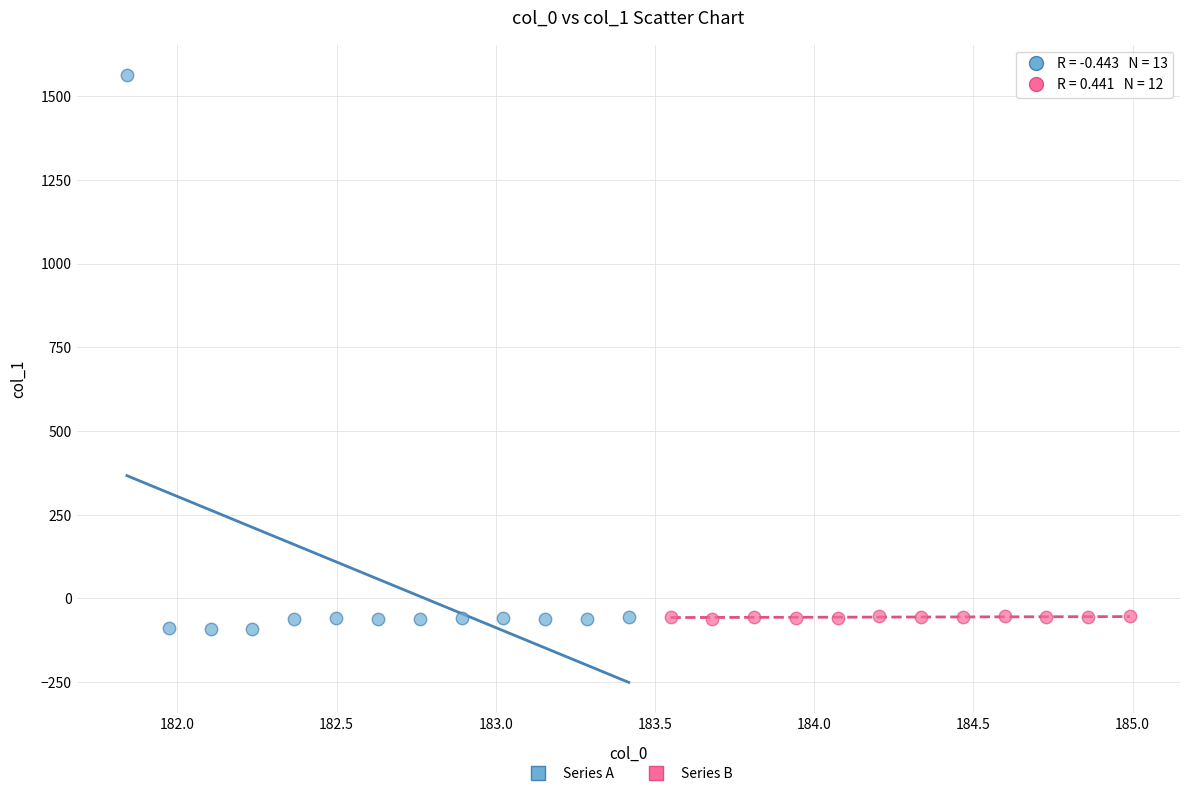

Which series contains the highest Y value?

Series A